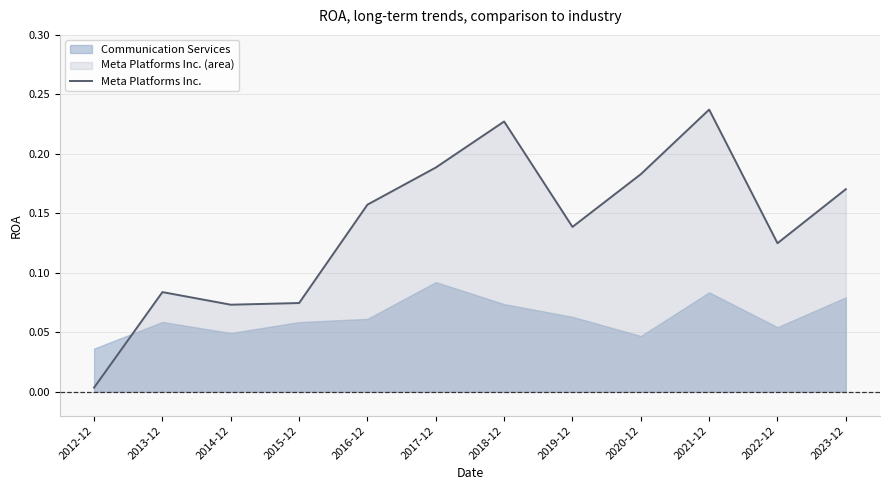

List the labels in order of value, smallest first.

2012-12, 2014-12, 2015-12, 2013-12, 2022-12, 2019-12, 2016-12, 2023-12, 2020-12, 2017-12, 2018-12, 2021-12